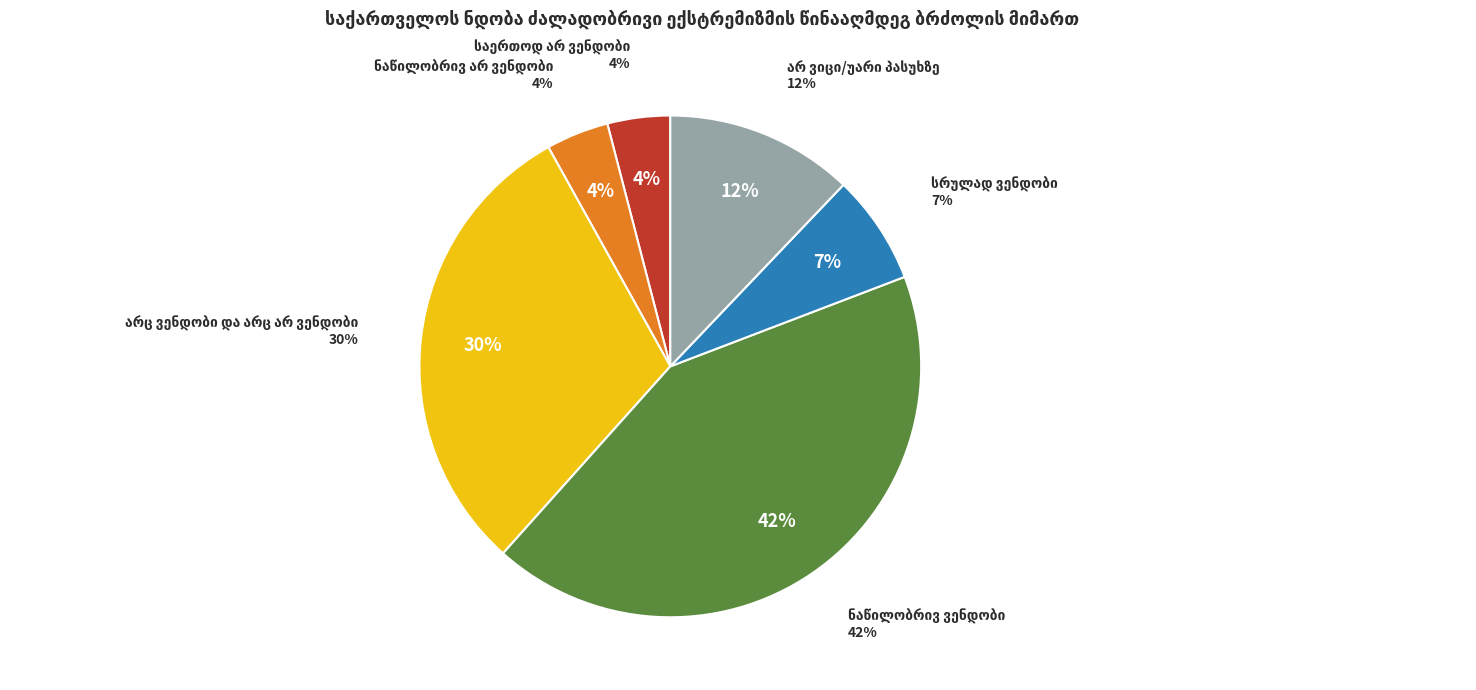

Approximately how many times larger is the value at არც ვენდობი და არც არ ვენდობი compared to ნაწილობრივ ვენდობი?

0.7